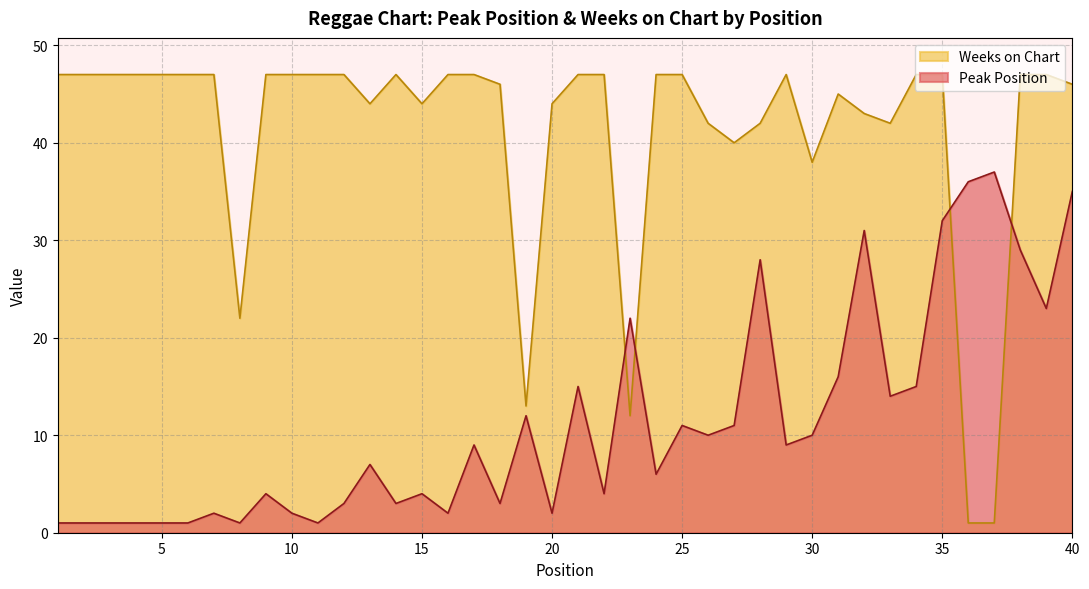

True or false: Weeks on Chart and Peak Position cross at least once.

True